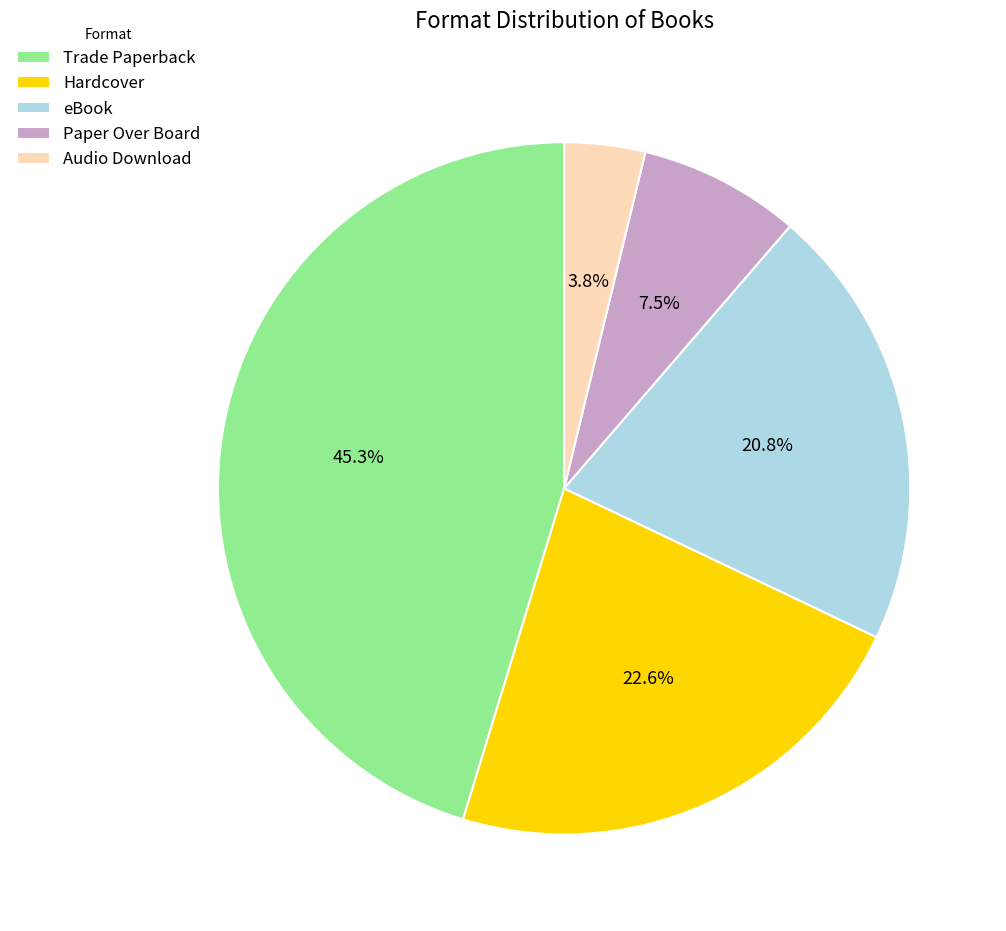

Rank the categories by value from lowest to highest.

Audio Download, Paper Over Board, eBook, Hardcover, Trade Paperback